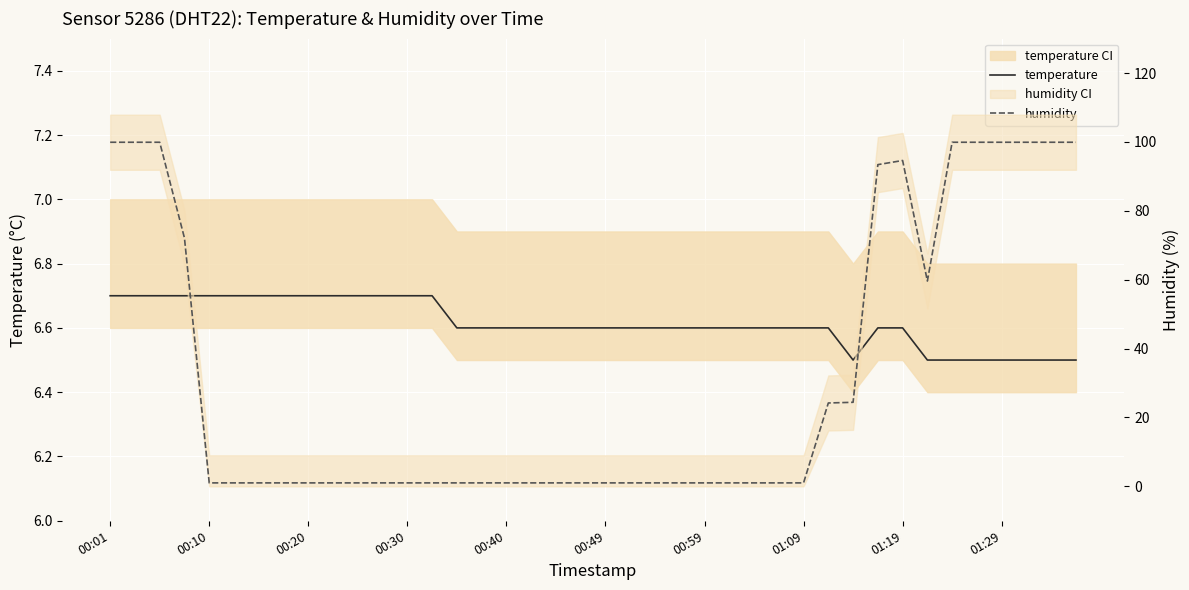

Is it true that temperature equals 6.6 at 18?

True